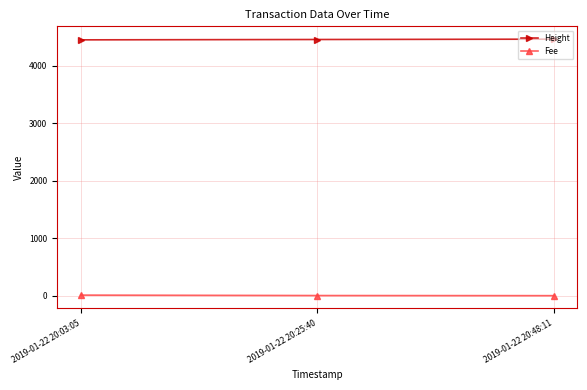

What position from the right is 2019-01-22 20:48:11?

1